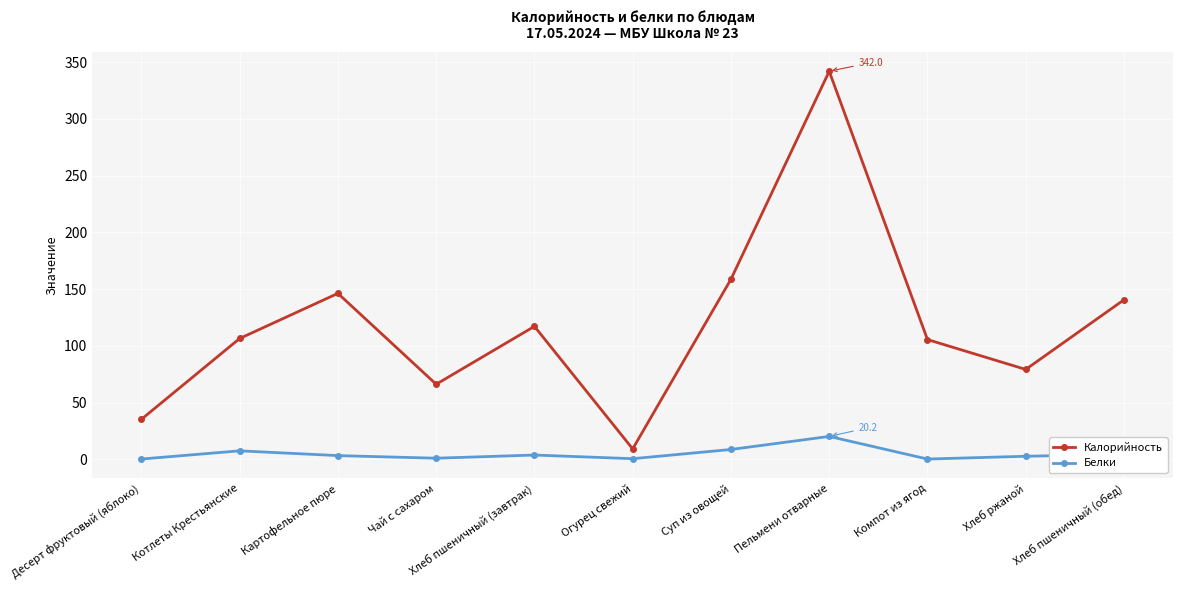

Count the number of data series in this chart.

2